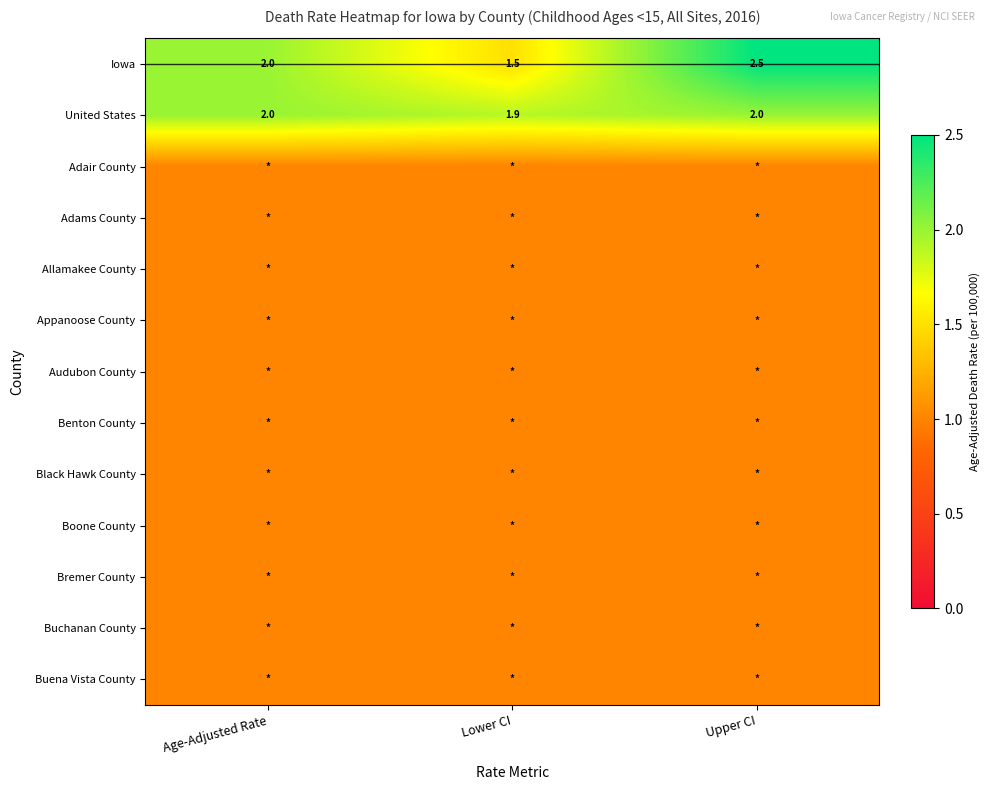

List the labels in order of Iowa value, smallest first.

Lower CI, Age-Adjusted Rate, Upper CI